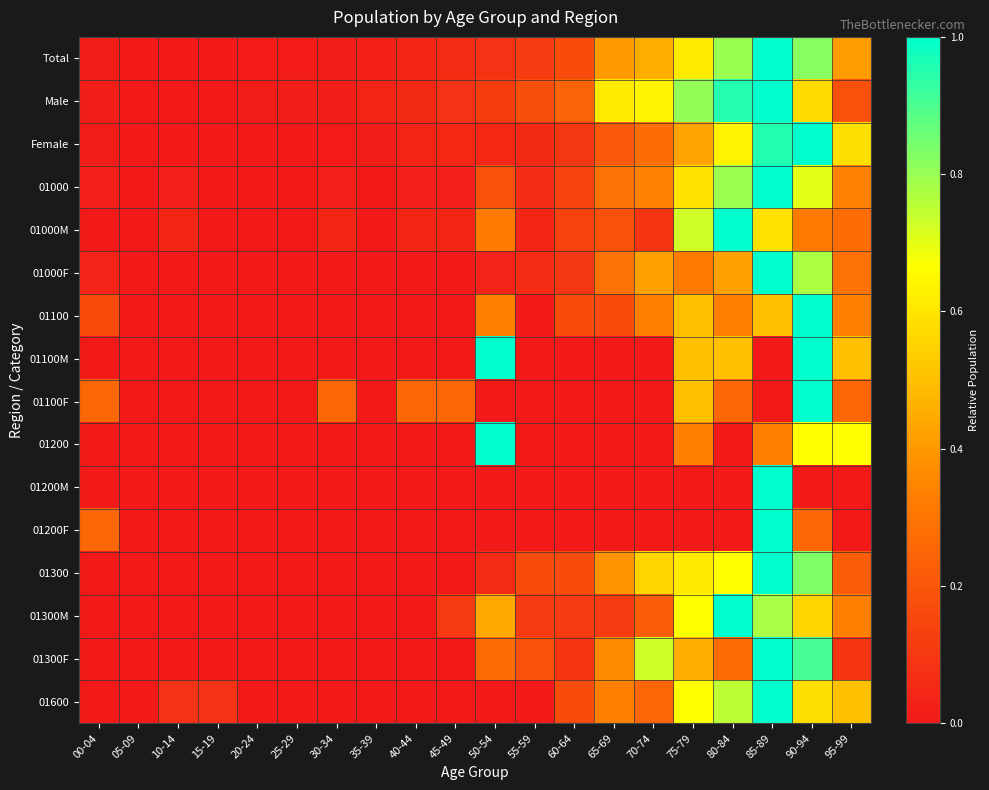

Reading left to right, what are all the values shown in this chart?

Total: 00-04=0.0	05-09=0.0	10-14=0.0	15-19=0.0	20-24=0.0	25-29=0.0	30-34=0.0	35-39=0.0	40-44=0.0	45-49=0.1	50-54=0.1	55-59=0.1	60-64=0.2	65-69=0.4	70-74=0.5	75-79=0.6	80-84=0.8	85-89=1.0	90-94=0.8	95-99=0.4
Male: 00-04=0.0	05-09=0.0	10-14=0.0	15-19=0.0	20-24=0.0	25-29=0.0	30-34=0.0	35-39=0.0	40-44=0.1	45-49=0.1	50-54=0.1	55-59=0.2	60-64=0.2	65-69=0.6	70-74=0.6	75-79=0.8	80-84=1.0	85-89=1.0	90-94=0.6	95-99=0.2
Female: 00-04=0.0	05-09=0.0	10-14=0.0	15-19=0.0	20-24=0.0	25-29=0.0	30-34=0.0	35-39=0.0	40-44=0.0	45-49=0.0	50-54=0.1	55-59=0.1	60-64=0.1	65-69=0.2	70-74=0.3	75-79=0.4	80-84=0.6	85-89=1.0	90-94=1.0	95-99=0.6
01000: 00-04=0.0	05-09=0.0	10-14=0.0	15-19=0.0	20-24=0.0	25-29=0.0	30-34=0.0	35-39=0.0	40-44=0.0	45-49=0.0	50-54=0.2	55-59=0.1	60-64=0.1	65-69=0.3	70-74=0.3	75-79=0.6	80-84=0.8	85-89=1.0	90-94=0.7	95-99=0.3
01000M: 00-04=0.0	05-09=0.0	10-14=0.0	15-19=0.0	20-24=0.0	25-29=0.0	30-34=0.0	35-39=0.0	40-44=0.0	45-49=0.0	50-54=0.3	55-59=0.0	60-64=0.1	65-69=0.2	70-74=0.1	75-79=0.7	80-84=1.0	85-89=0.6	90-94=0.3	95-99=0.3
01000F: 00-04=0.0	05-09=0.0	10-14=0.0	15-19=0.0	20-24=0.0	25-29=0.0	30-34=0.0	35-39=0.0	40-44=0.0	45-49=0.0	50-54=0.0	55-59=0.1	60-64=0.1	65-69=0.3	70-74=0.4	75-79=0.3	80-84=0.4	85-89=1.0	90-94=0.8	95-99=0.3
01100: 00-04=0.2	05-09=0.0	10-14=0.0	15-19=0.0	20-24=0.0	25-29=0.0	30-34=0.0	35-39=0.0	40-44=0.0	45-49=0.0	50-54=0.3	55-59=0.0	60-64=0.2	65-69=0.2	70-74=0.3	75-79=0.5	80-84=0.3	85-89=0.5	90-94=1.0	95-99=0.3
01100M: 00-04=0.0	05-09=0.0	10-14=0.0	15-19=0.0	20-24=0.0	25-29=0.0	30-34=0.0	35-39=0.0	40-44=0.0	45-49=0.0	50-54=1.0	55-59=0.0	60-64=0.0	65-69=0.0	70-74=0.0	75-79=0.5	80-84=0.5	85-89=0.0	90-94=1.0	95-99=0.5
01100F: 00-04=0.2	05-09=0.0	10-14=0.0	15-19=0.0	20-24=0.0	25-29=0.0	30-34=0.2	35-39=0.0	40-44=0.2	45-49=0.2	50-54=0.0	55-59=0.0	60-64=0.0	65-69=0.0	70-74=0.0	75-79=0.5	80-84=0.2	85-89=0.0	90-94=1.0	95-99=0.2
01200: 00-04=0.0	05-09=0.0	10-14=0.0	15-19=0.0	20-24=0.0	25-29=0.0	30-34=0.0	35-39=0.0	40-44=0.0	45-49=0.0	50-54=1.0	55-59=0.0	60-64=0.0	65-69=0.0	70-74=0.0	75-79=0.3	80-84=0.0	85-89=0.3	90-94=0.7	95-99=0.7
01200M: 00-04=0.0	05-09=0.0	10-14=0.0	15-19=0.0	20-24=0.0	25-29=0.0	30-34=0.0	35-39=0.0	40-44=0.0	45-49=0.0	50-54=0.0	55-59=0.0	60-64=0.0	65-69=0.0	70-74=0.0	75-79=0.0	80-84=0.0	85-89=1.0	90-94=0.0	95-99=0.0
01200F: 00-04=0.2	05-09=0.0	10-14=0.0	15-19=0.0	20-24=0.0	25-29=0.0	30-34=0.0	35-39=0.0	40-44=0.0	45-49=0.0	50-54=0.0	55-59=0.0	60-64=0.0	65-69=0.0	70-74=0.0	75-79=0.0	80-84=0.0	85-89=1.0	90-94=0.2	95-99=0.0
01300: 00-04=0.0	05-09=0.0	10-14=0.0	15-19=0.0	20-24=0.0	25-29=0.0	30-34=0.0	35-39=0.0	40-44=0.0	45-49=0.0	50-54=0.1	55-59=0.2	60-64=0.2	65-69=0.4	70-74=0.6	75-79=0.6	80-84=0.7	85-89=1.0	90-94=0.8	95-99=0.2
01300M: 00-04=0.0	05-09=0.0	10-14=0.0	15-19=0.0	20-24=0.0	25-29=0.0	30-34=0.0	35-39=0.0	40-44=0.0	45-49=0.1	50-54=0.4	55-59=0.1	60-64=0.1	65-69=0.1	70-74=0.2	75-79=0.7	80-84=1.0	85-89=0.8	90-94=0.6	95-99=0.3
01300F: 00-04=0.0	05-09=0.0	10-14=0.0	15-19=0.0	20-24=0.0	25-29=0.0	30-34=0.0	35-39=0.0	40-44=0.0	45-49=0.0	50-54=0.3	55-59=0.2	60-64=0.1	65-69=0.4	70-74=0.7	75-79=0.5	80-84=0.3	85-89=1.0	90-94=0.9	95-99=0.1
01600: 00-04=0.0	05-09=0.0	10-14=0.1	15-19=0.1	20-24=0.0	25-29=0.0	30-34=0.0	35-39=0.0	40-44=0.0	45-49=0.0	50-54=0.0	55-59=0.0	60-64=0.2	65-69=0.3	70-74=0.2	75-79=0.7	80-84=0.8	85-89=1.0	90-94=0.6	95-99=0.5